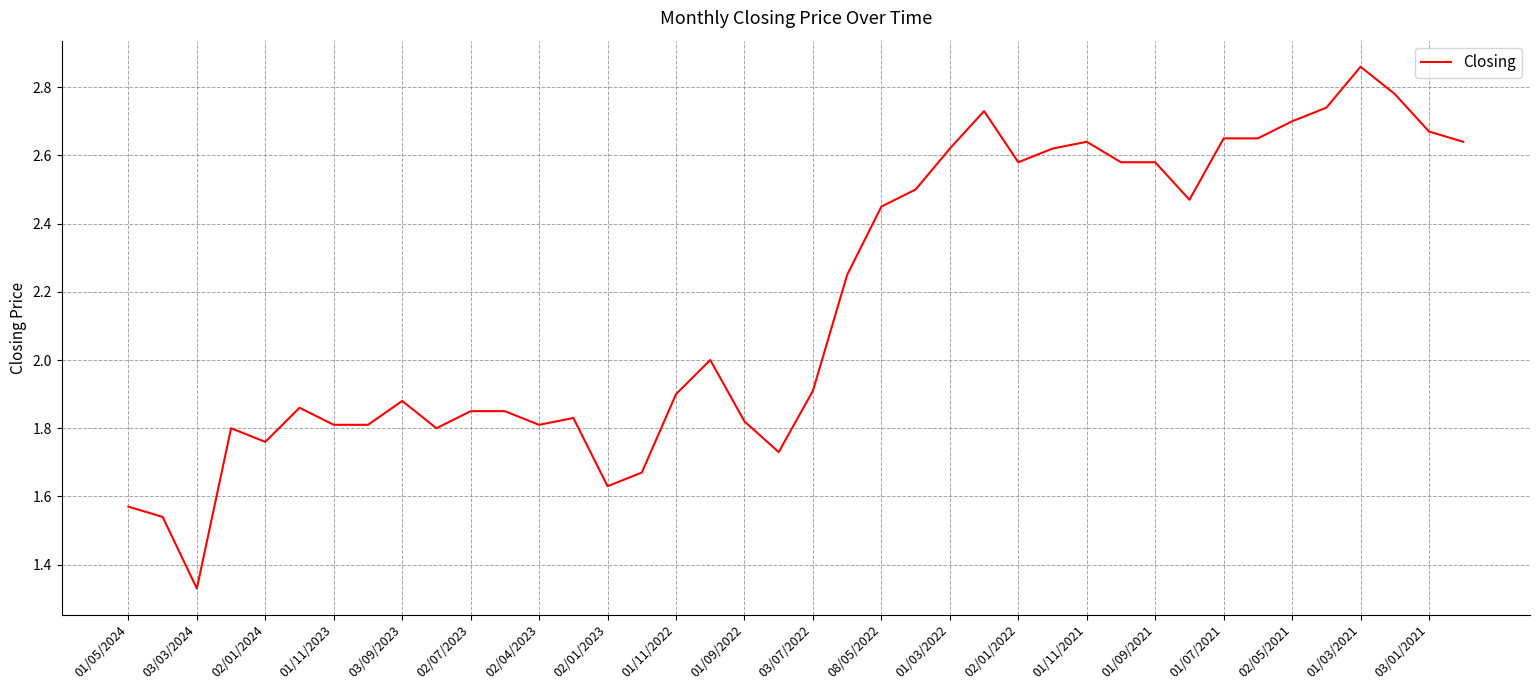

How many lines are shown in the chart?

1